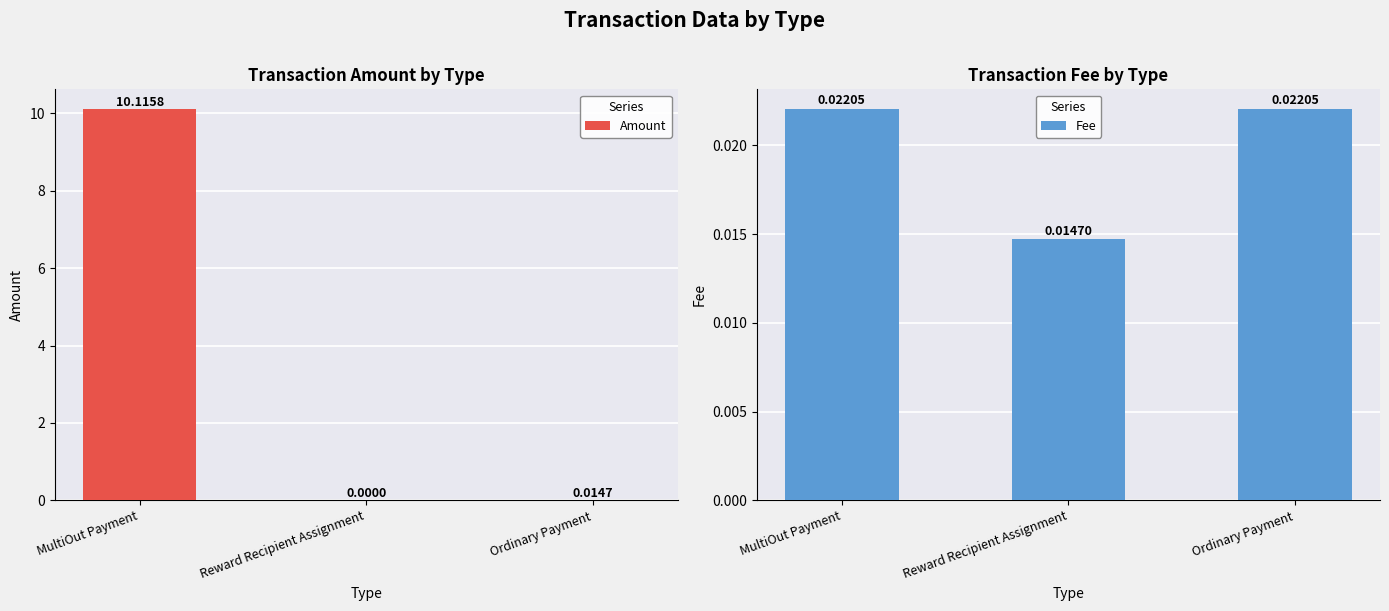

Reading left to right, what are all the values shown in this chart?

Amount: MultiOut Payment=10.1	Reward Recipient Assignment=0.0	Ordinary Payment=0.0
Fee: MultiOut Payment=0.0	Reward Recipient Assignment=0.0	Ordinary Payment=0.0